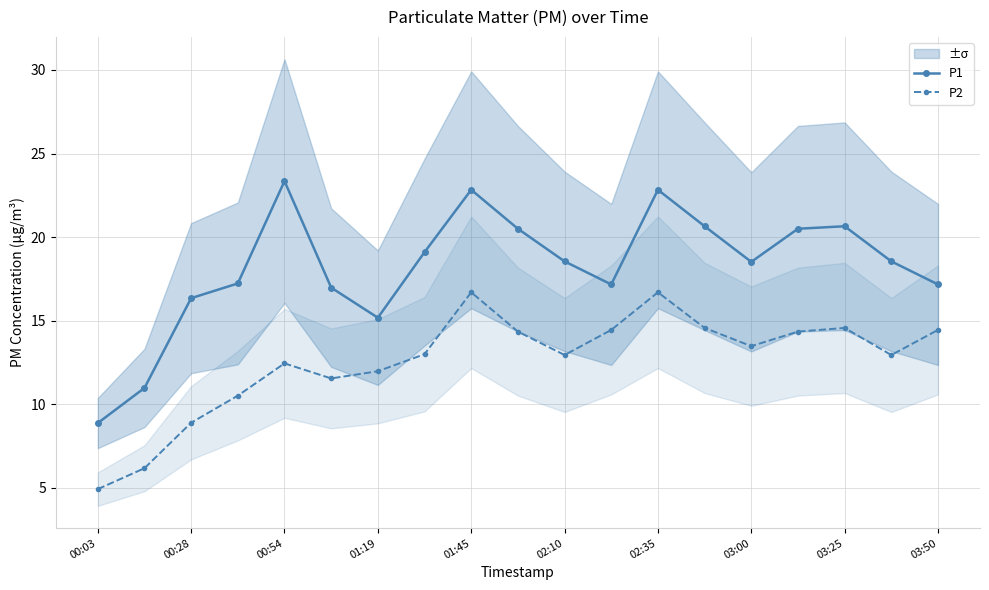

True or false: P2 has more than 1 interior local peaks.

True